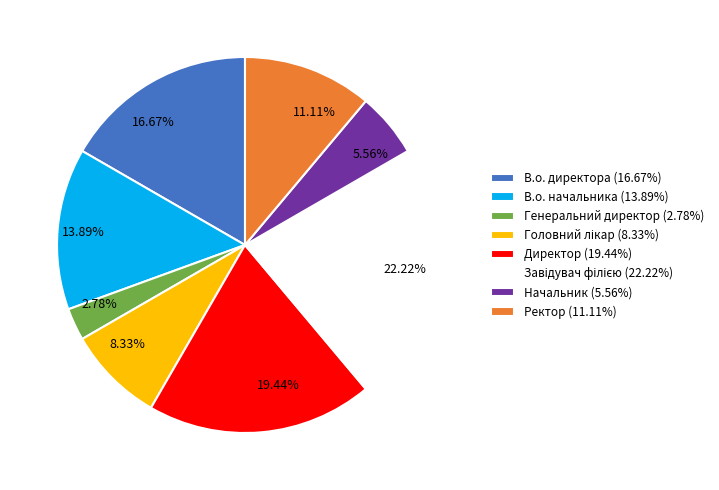

The В.о. начальника slice represents 28% of the pie. True or false?

False